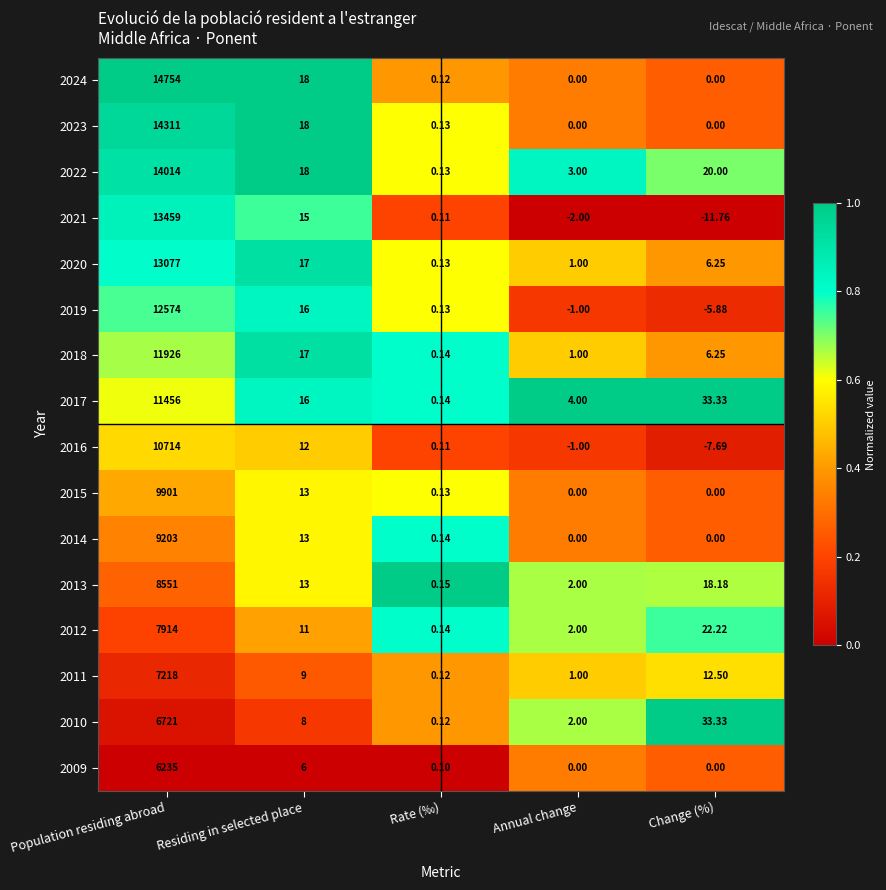

Which series has the largest range (max minus min)?

2024